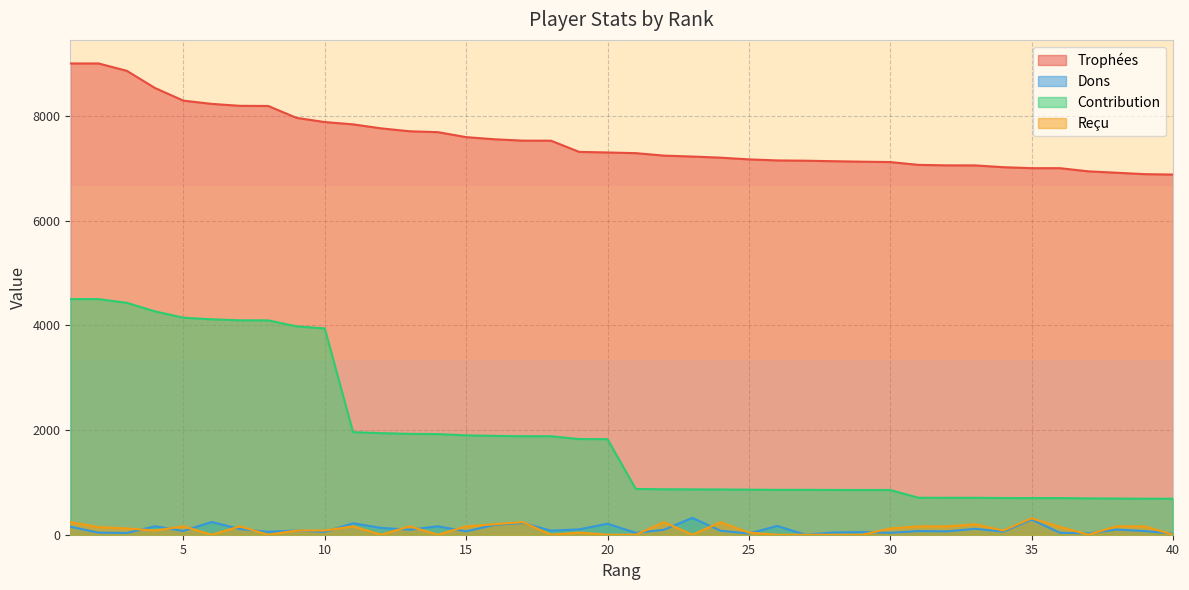

Reading left to right, list all the values displayed in this chart.

Trophées: 9000	9000	8859	8530	8290	8228	8191	8188	7961	7881	7837	7760	7705	7688	7593	7552	7526	7525	7311	7300	7287	7240	7222	7201	7168	7148	7143	7133	7124	7117	7063	7054	7053	7019	7000	7000	6940	6913	6886	6878
Dons: 152	40	34	162	72	243	108	56	81	54	218	130	96	161	64	188	224	78	102	210	36	95	322	76	23	168	0	42	50	37	70	64	113	59	289	38	24	99	70	20
Contribution: 4500	4500	4429	4265	4145	4114	4095	4094	3980	3940	1959	1940	1926	1922	1898	1888	1881	1881	1827	1825	874	868	866	864	860	857	857	855	854	854	706	705	705	701	700	700	694	691	688	687
Reçu: 240	145	120	80	160	0	160	0	80	80	160	0	160	0	160	200	240	0	40	0	0	240	0	240	40	0	0	0	0	120	160	160	200	80	313	150	0	160	160	0